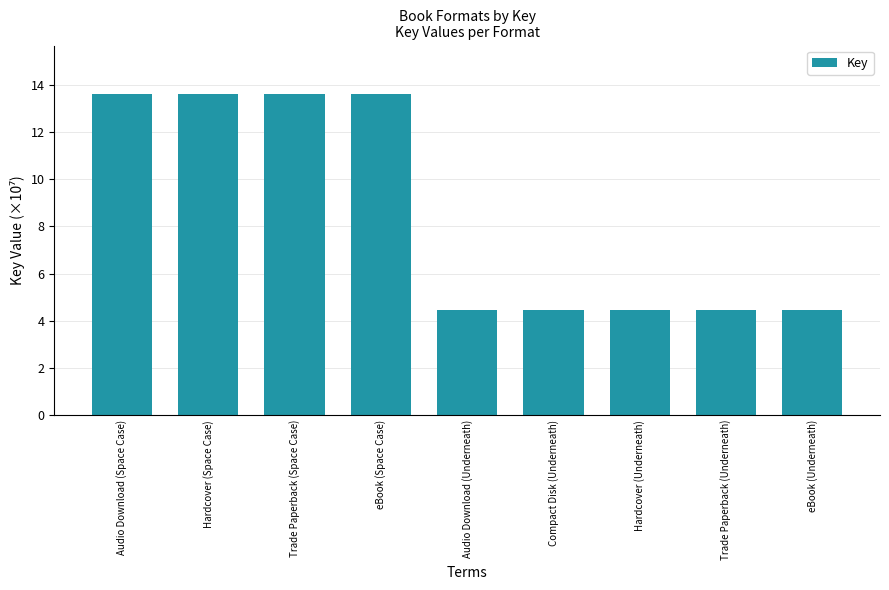

The value at eBook (Space Case) is 22.3. True or false?

False